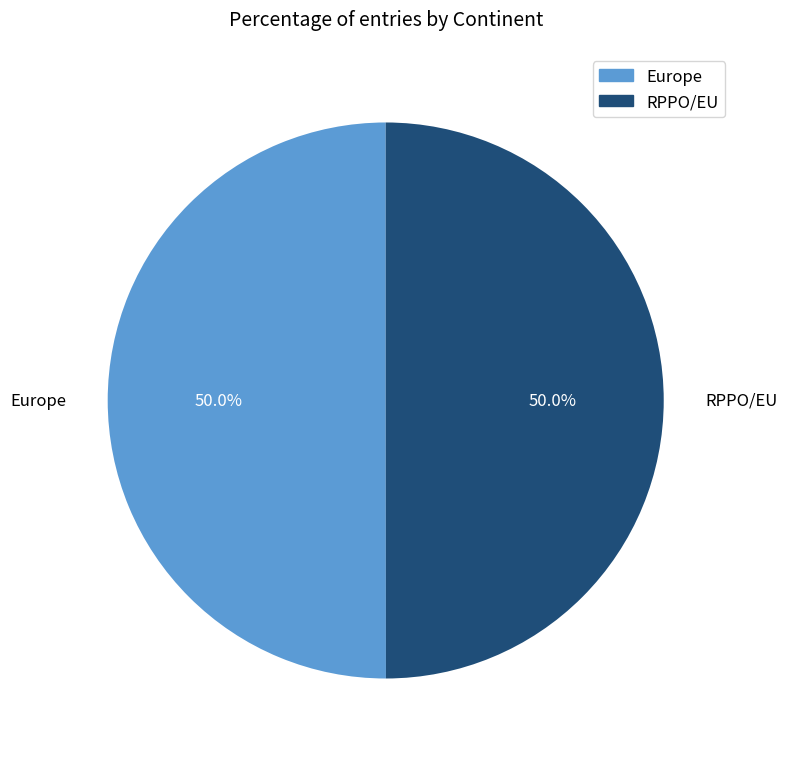

What is the total percentage of Europe and RPPO/EU?

100.0%